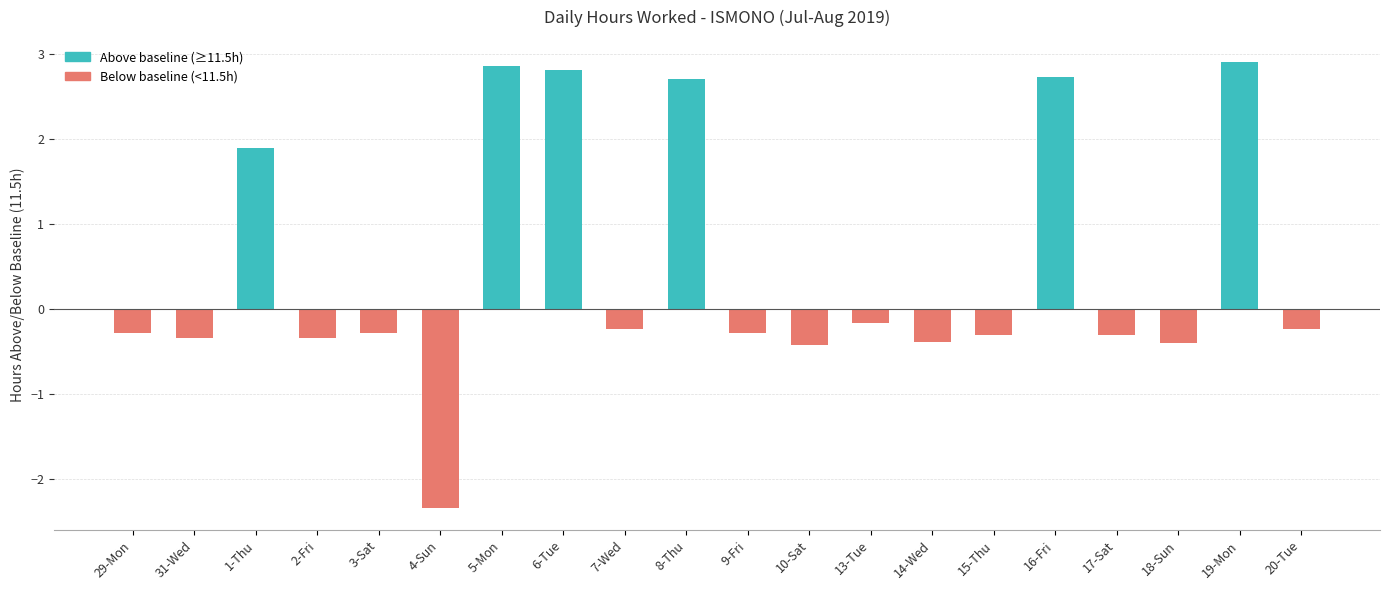

What is the label of the 12th bar from the left?

10-Sat